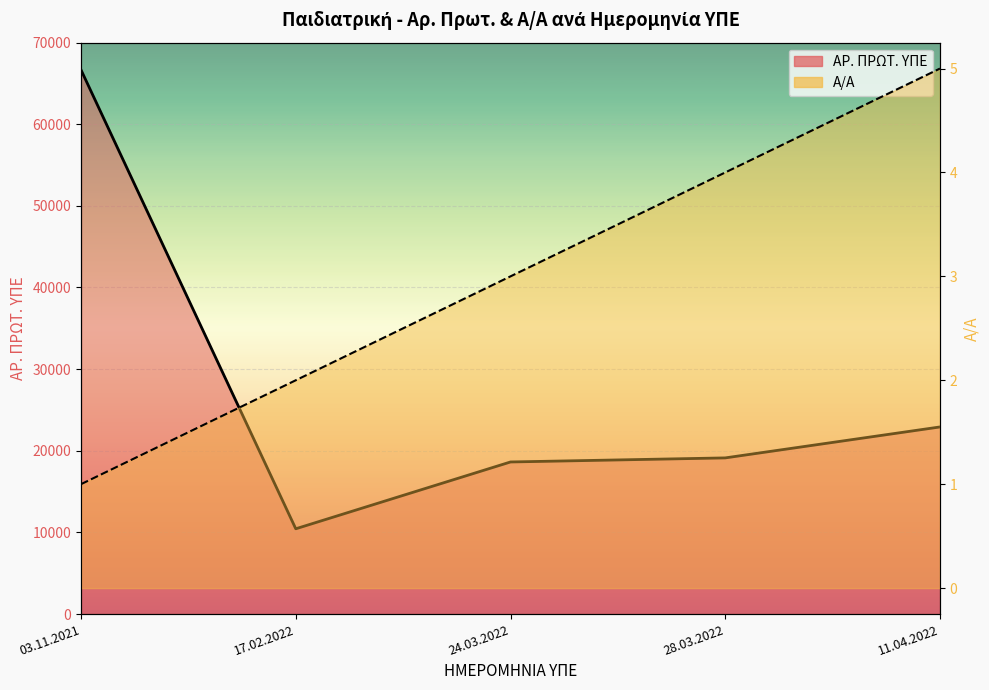

What is the total value across all series at 11.04.2022?

22923